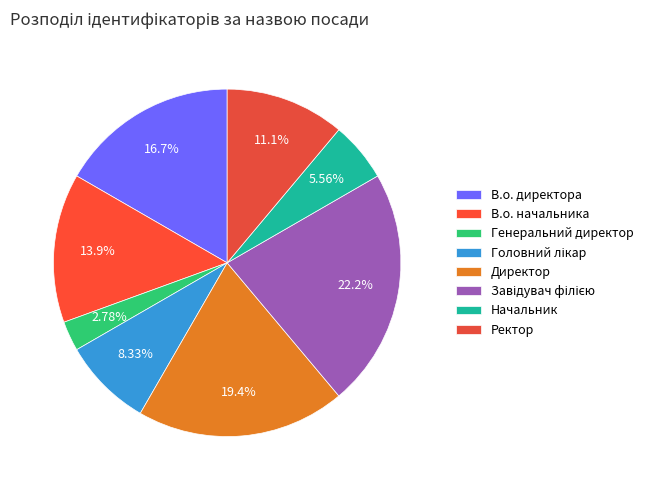

Which category has the smallest portion of the pie?

Генеральний директор